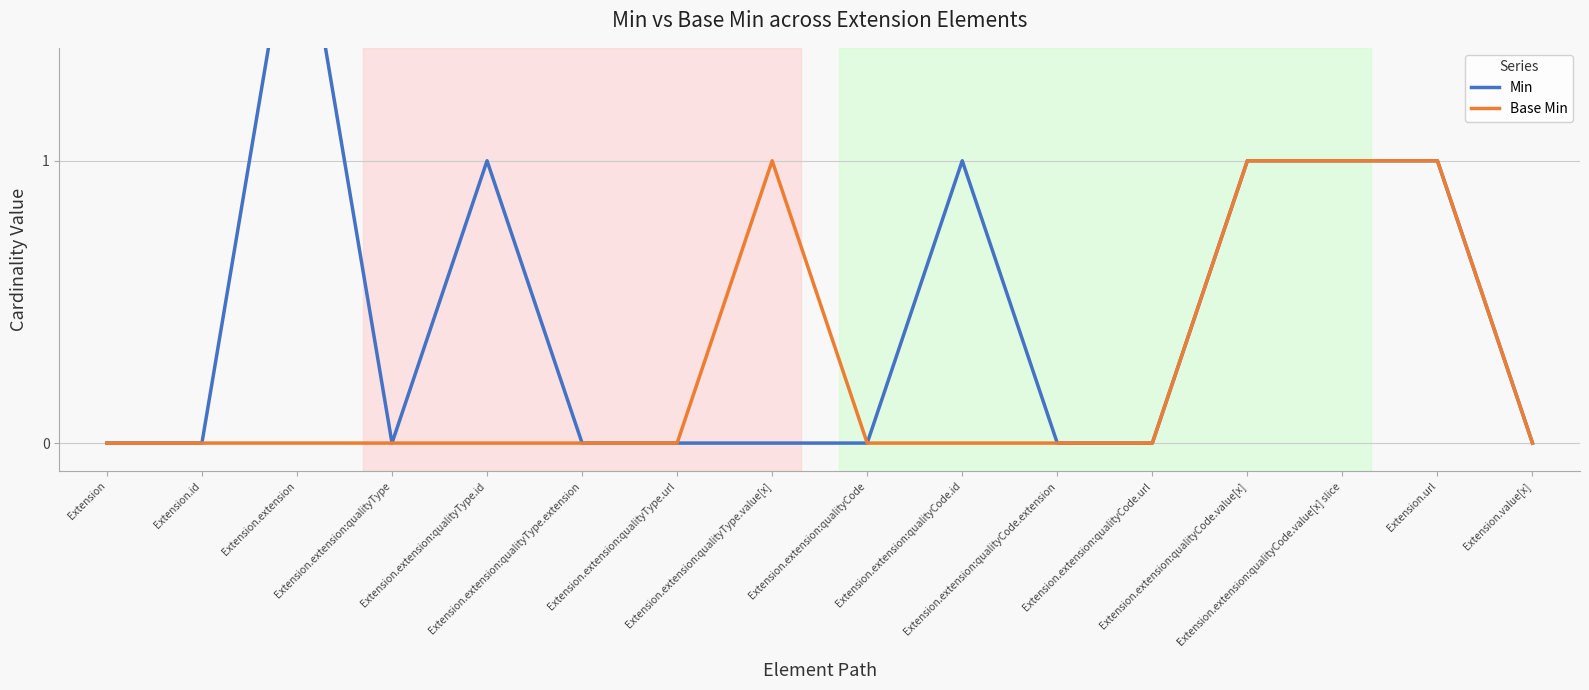

True or false: Min has more than 2 interior local peaks.

True